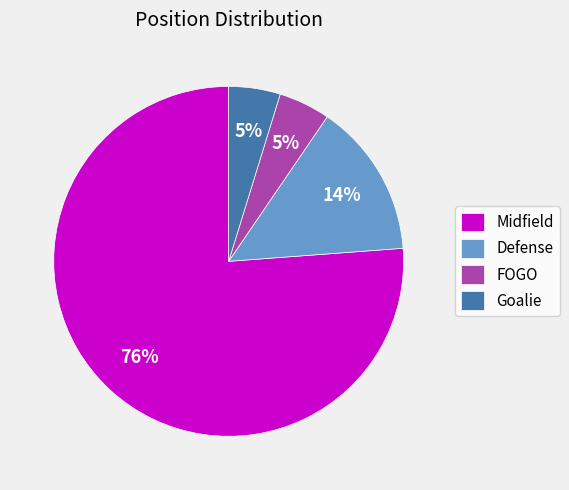

Does any single category account for the majority?

Yes